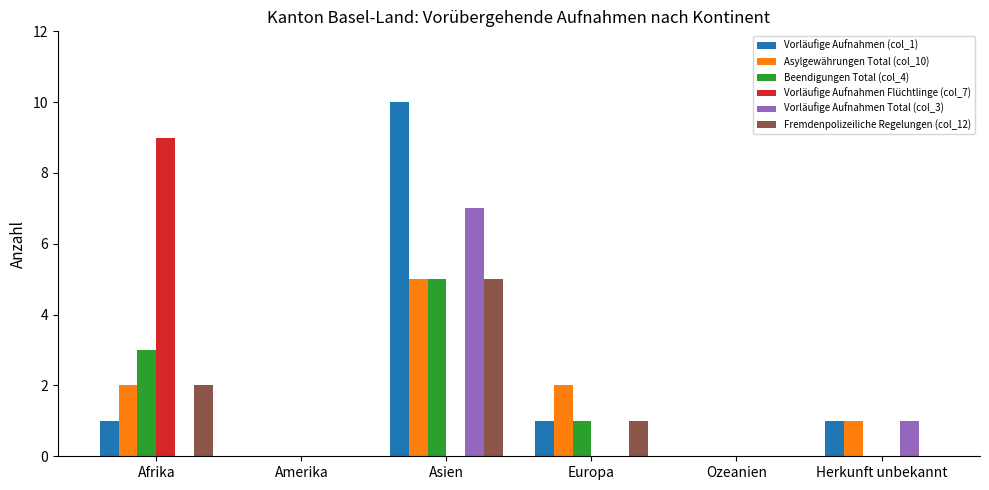

Is the value of Vorläufige Aufnahmen Flüchtlinge (col_7) at Europa greater than the value of Asylgewährungen Total (col_10) at Afrika?

No